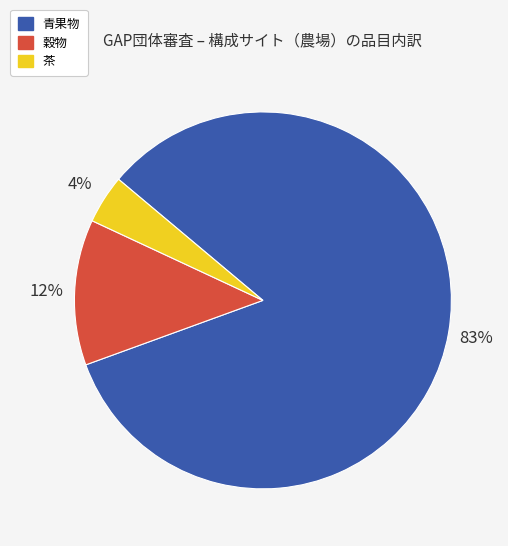

To the nearest percent, what percentage of the pie is 茶?

4%